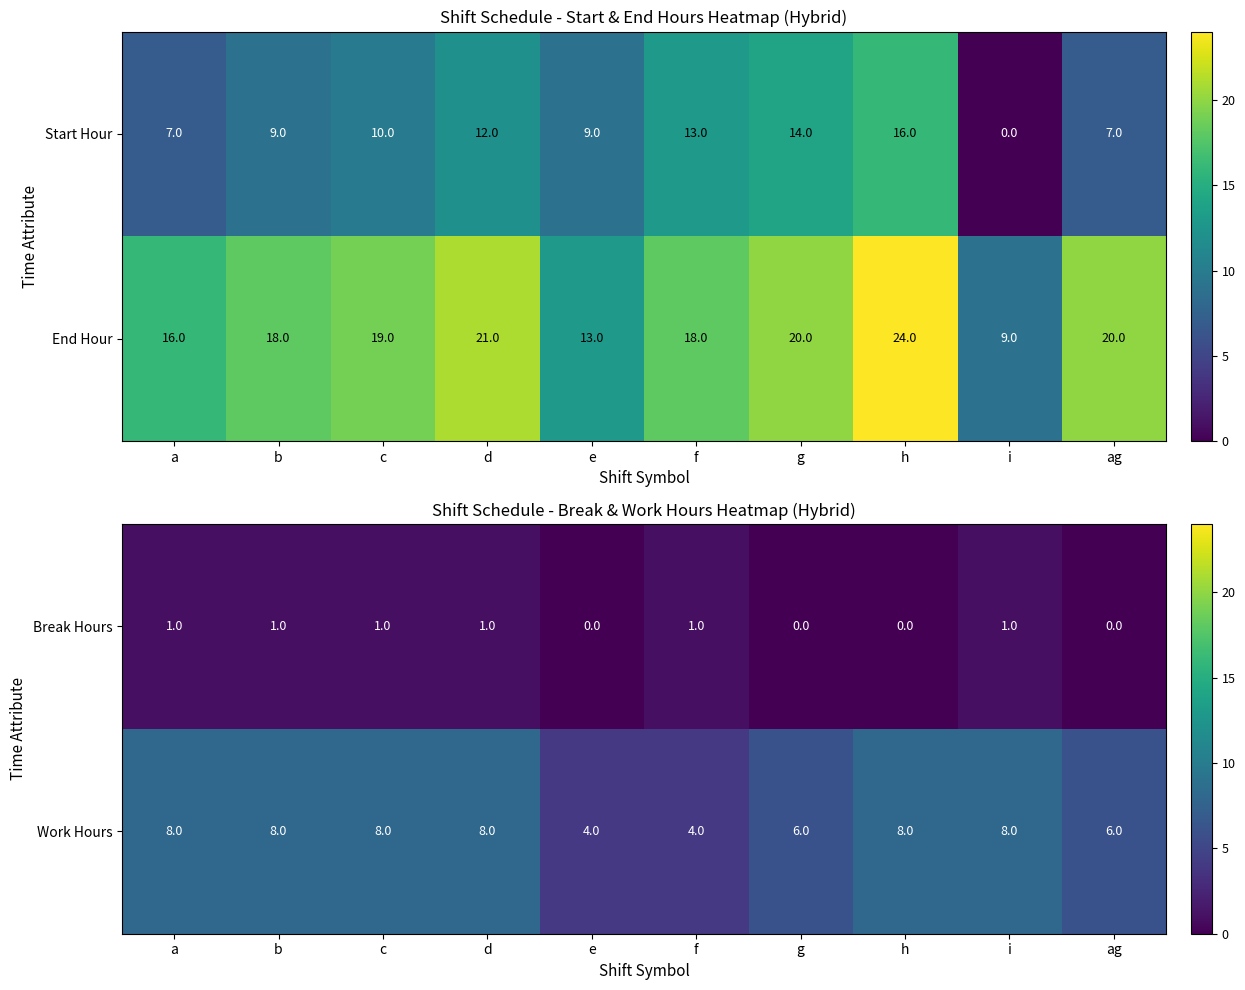

What is the sum of the Work Hours values at a and e?

12